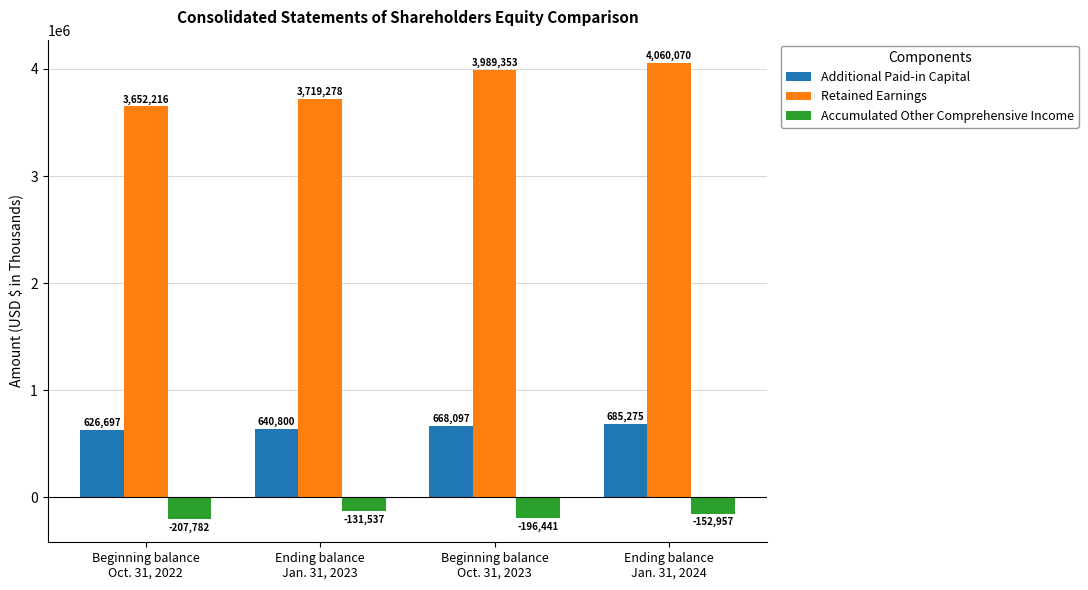

Which series has the widest spread of values?

Retained Earnings